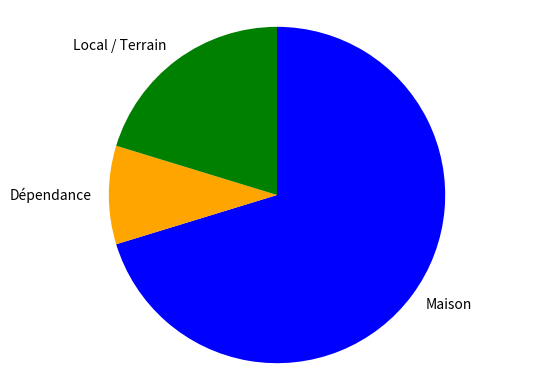

Rank the categories by value from highest to lowest.

Maison, Local / Terrain, Dépendance